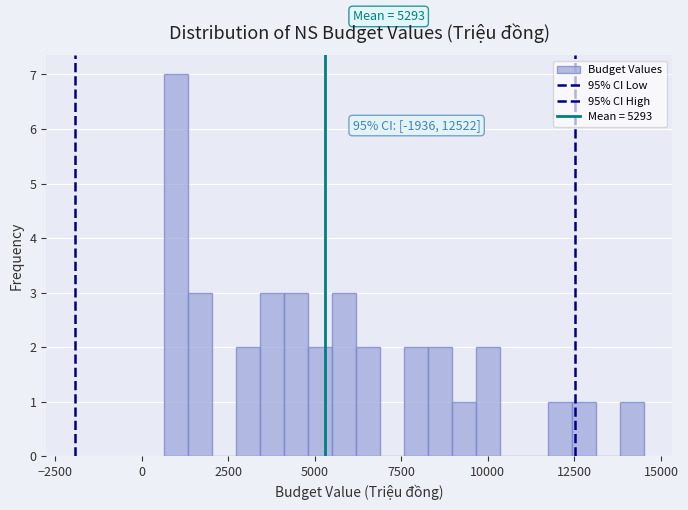

Around what value on the x-axis is the tallest bar? Give the approximate position of its centre, as read against the axis.

1000